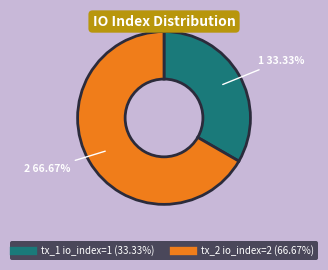

Do tx_2 io_index=2 and tx_1 io_index=1 together represent more than half of the pie?

Yes